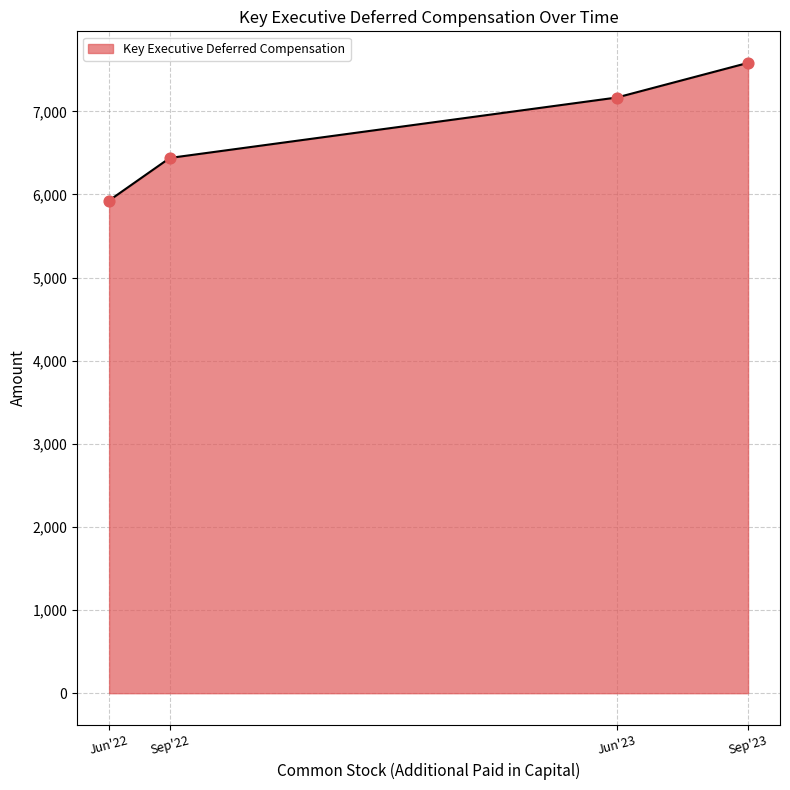

Which has a higher value, Jun'22 or Jun'23?

Jun'23